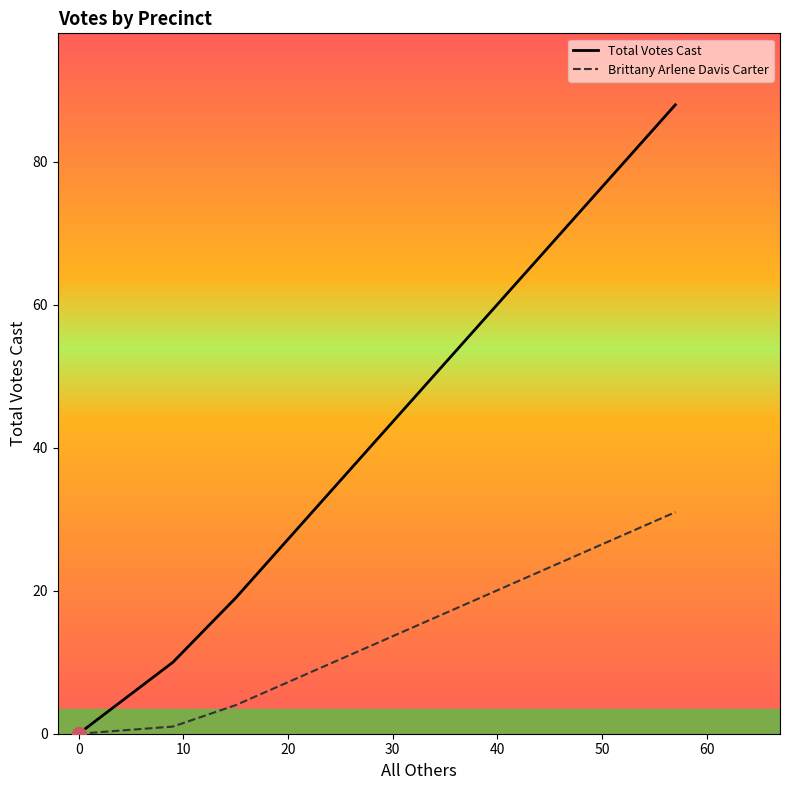

How many series are shown in this chart?

2